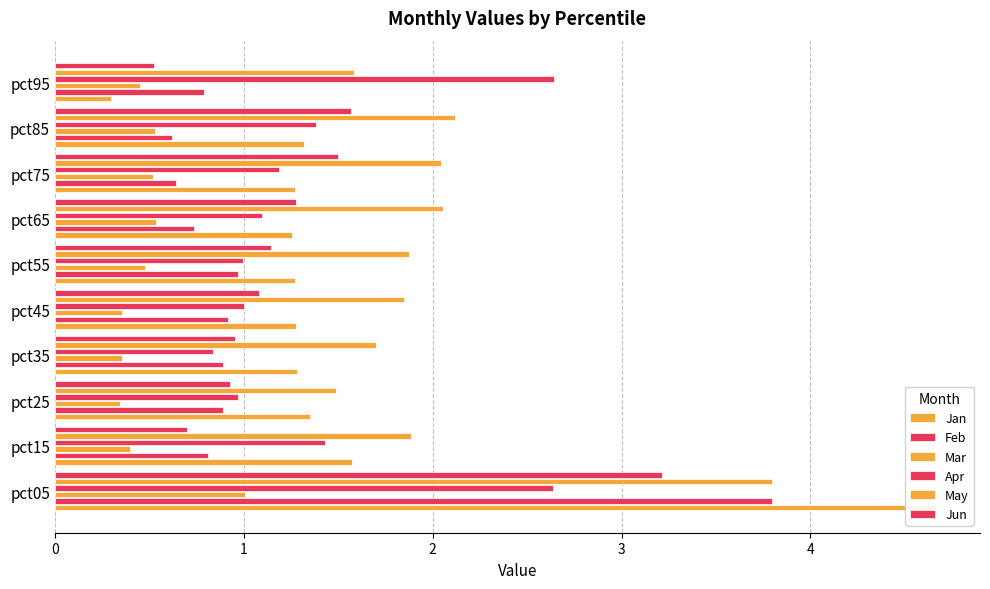

Which series has the widest spread of values?

Jan